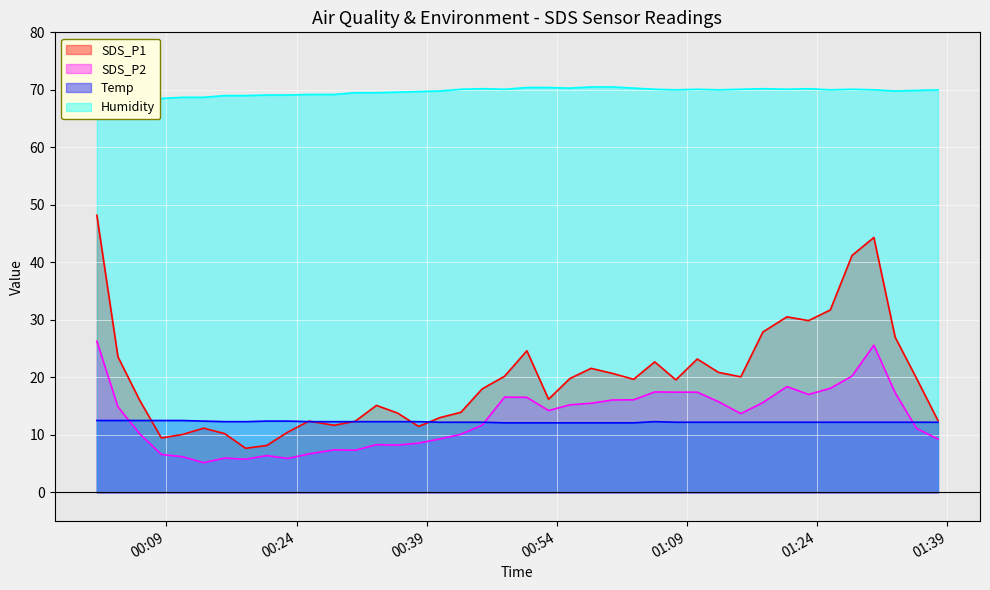

Read the Humidity value at 2021/05/07 00:28:19.

69.2